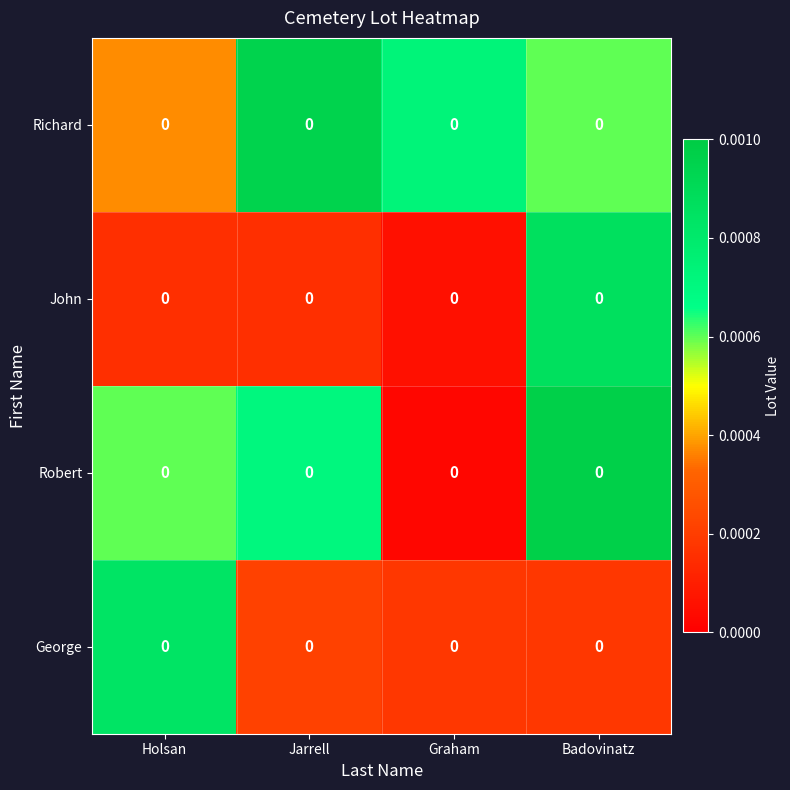

Which has a higher value, Jarrell or Badovinatz?

Jarrell